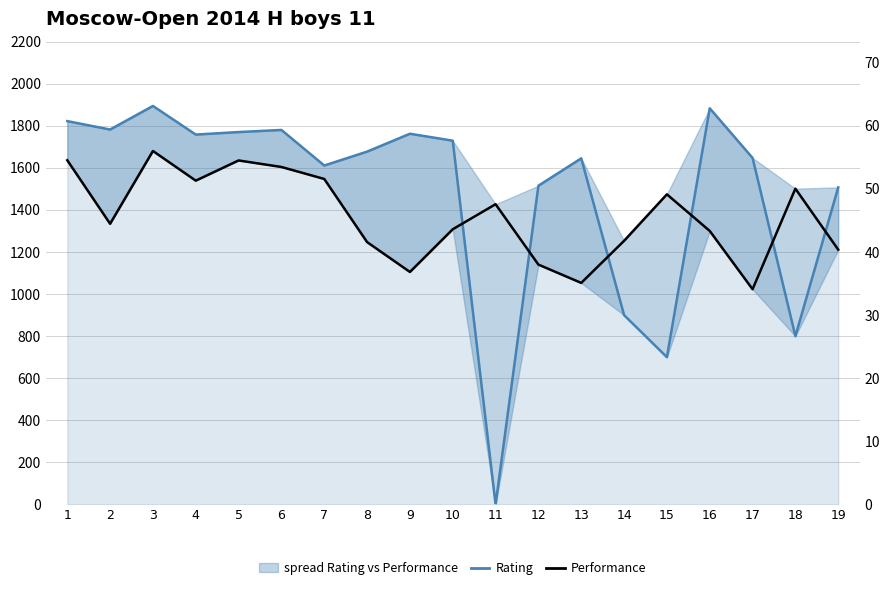

What are all the series names shown in the legend?

Rating, Performance